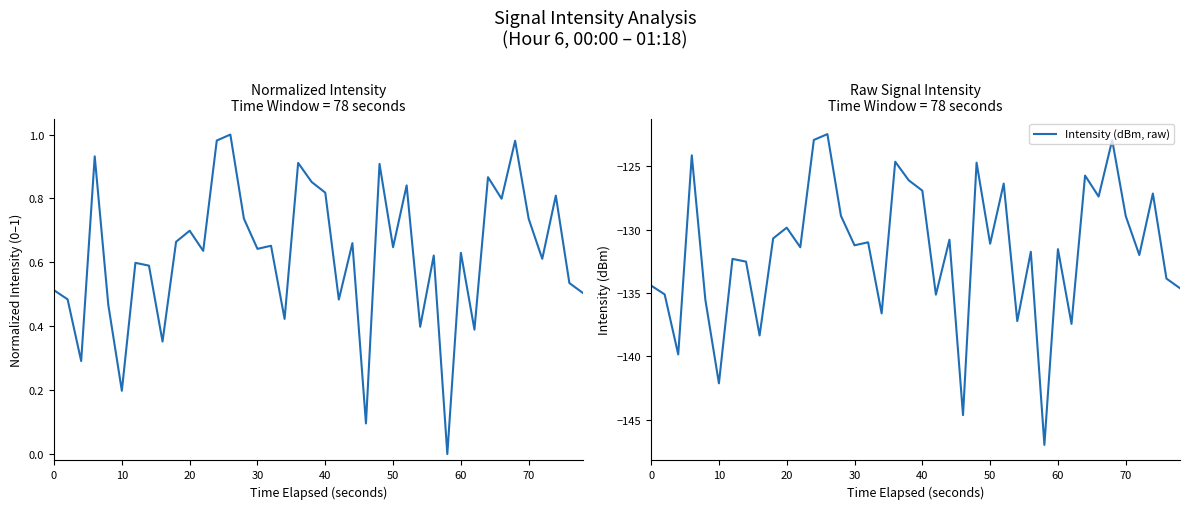

What is the difference between the second highest and minimum values in the Intensity (dBm, raw) series?

24.1